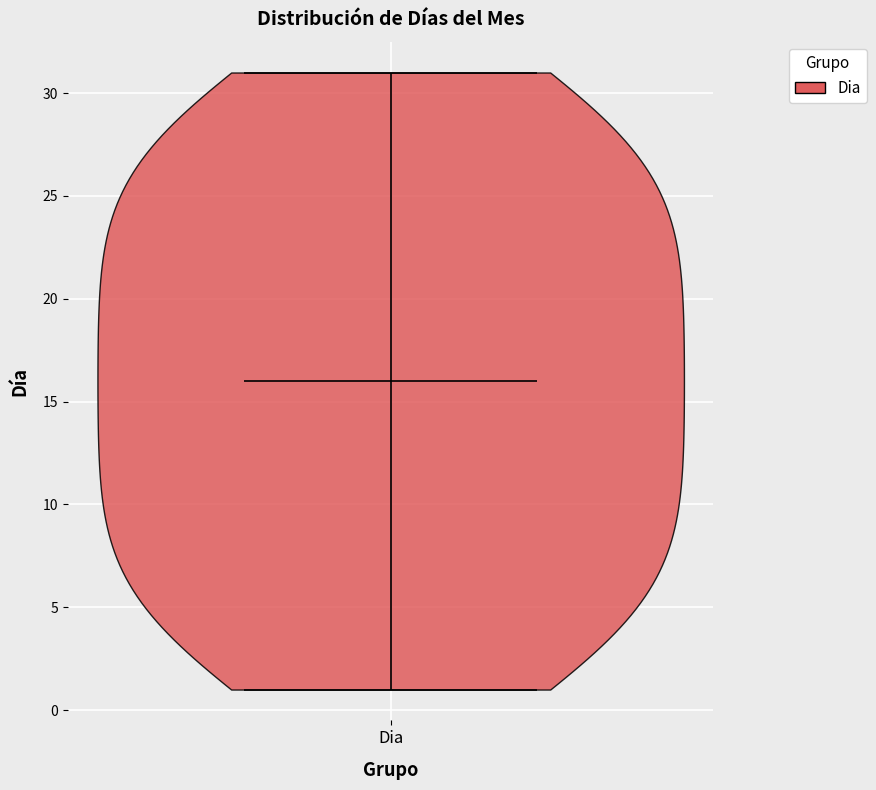

Where does the median line of the violin for Dia sit on the y-axis? The values are not printed on the chart, so give them approximately, as read against the axis.

16